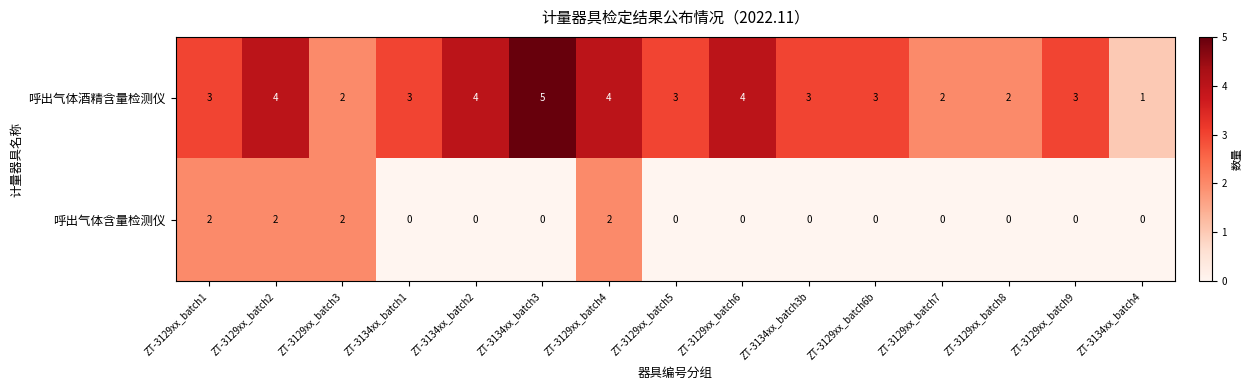

Reading left to right, transcribe all the data shown in this chart.

呼出气体酒精含量检测仪: ZT-3129xx_batch1=3	ZT-3129xx_batch2=4	ZT-3129xx_batch3=2	ZT-3134xx_batch1=3	ZT-3134xx_batch2=4	ZT-3134xx_batch3=5	ZT-3129xx_batch4=4	ZT-3129xx_batch5=3	ZT-3129xx_batch6=4	ZT-3134xx_batch3b=3	ZT-3129xx_batch6b=3	ZT-3129xx_batch7=2	ZT-3129xx_batch8=2	ZT-3129xx_batch9=3	ZT-3134xx_batch4=1
呼出气体含量检测仪: ZT-3129xx_batch1=2	ZT-3129xx_batch2=2	ZT-3129xx_batch3=2	ZT-3134xx_batch1=0	ZT-3134xx_batch2=0	ZT-3134xx_batch3=0	ZT-3129xx_batch4=2	ZT-3129xx_batch5=0	ZT-3129xx_batch6=0	ZT-3134xx_batch3b=0	ZT-3129xx_batch6b=0	ZT-3129xx_batch7=0	ZT-3129xx_batch8=0	ZT-3129xx_batch9=0	ZT-3134xx_batch4=0